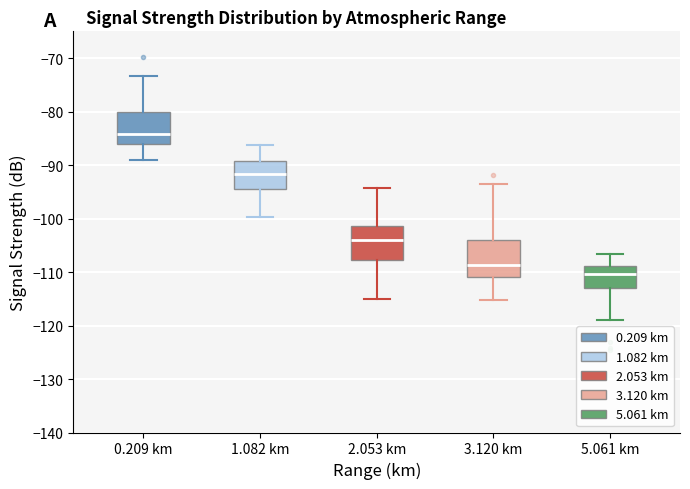

Which box's median line is the lowest?

5.061 km